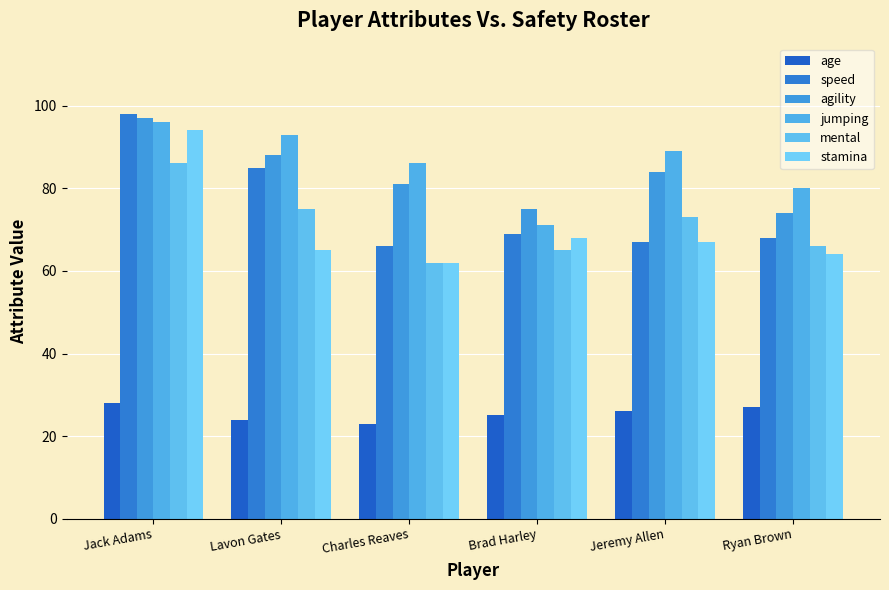

What is the difference between the stamina values at Ryan Brown and Charles Reaves?

2